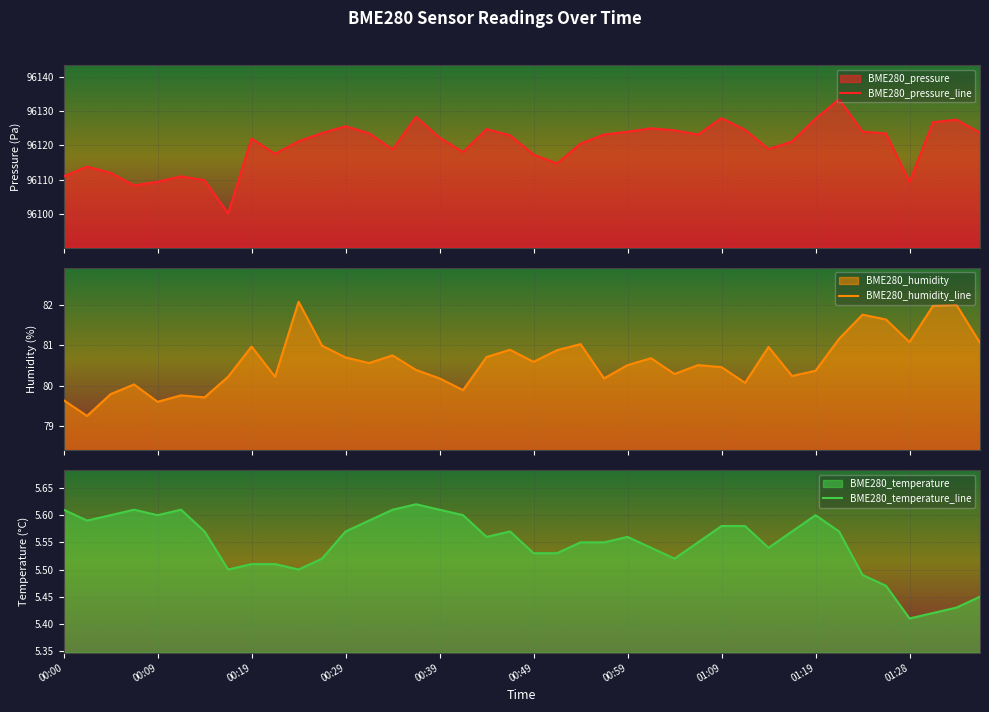

True or false: BME280_pressure_line and BME280_humidity_line cross at least once.

False